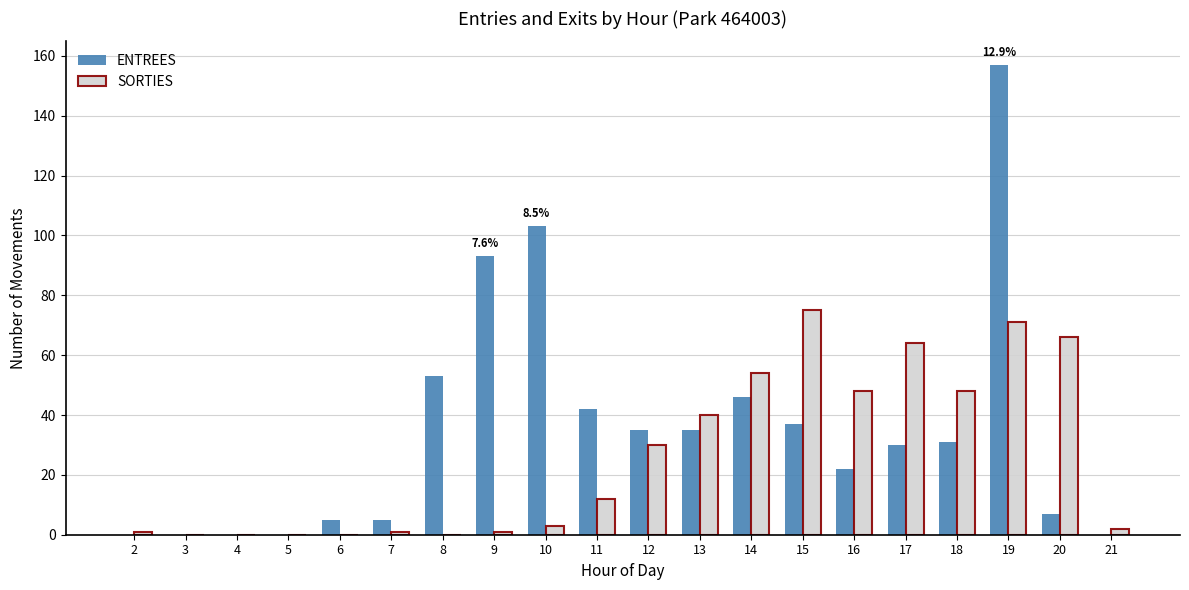

Which series has the widest spread of values?

ENTREES